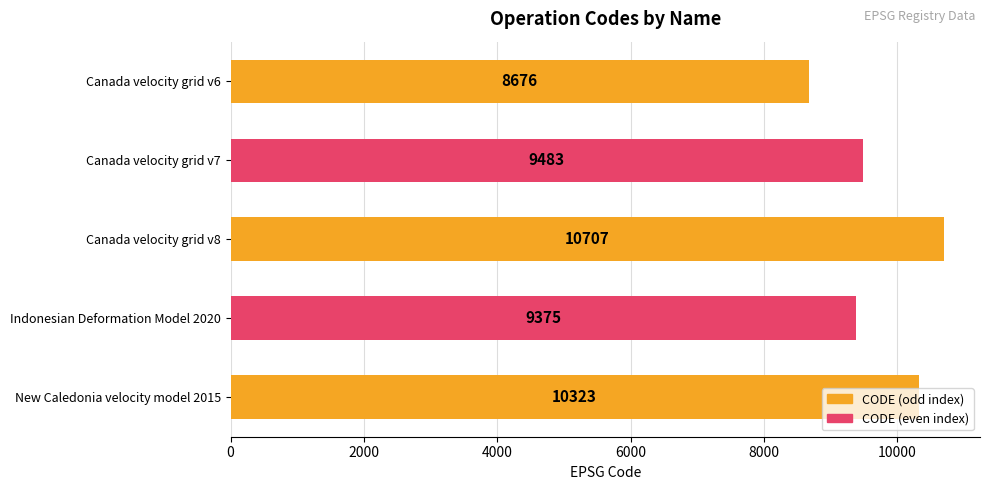

True or false: the data shows 10707 at Canada velocity grid v8.

True